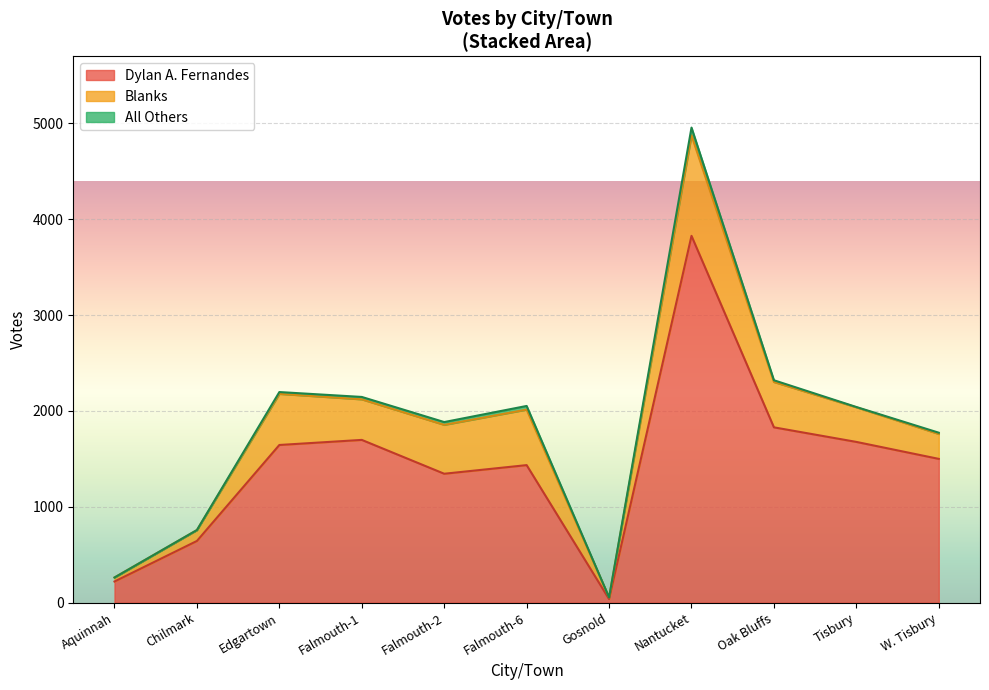

Rank the categories by All Others value from lowest to highest.

Aquinnah, Gosnold, Chilmark, Tisbury, W. Tisbury, Oak Bluffs, Edgartown, Falmouth-1, Falmouth-2, Falmouth-6, Nantucket